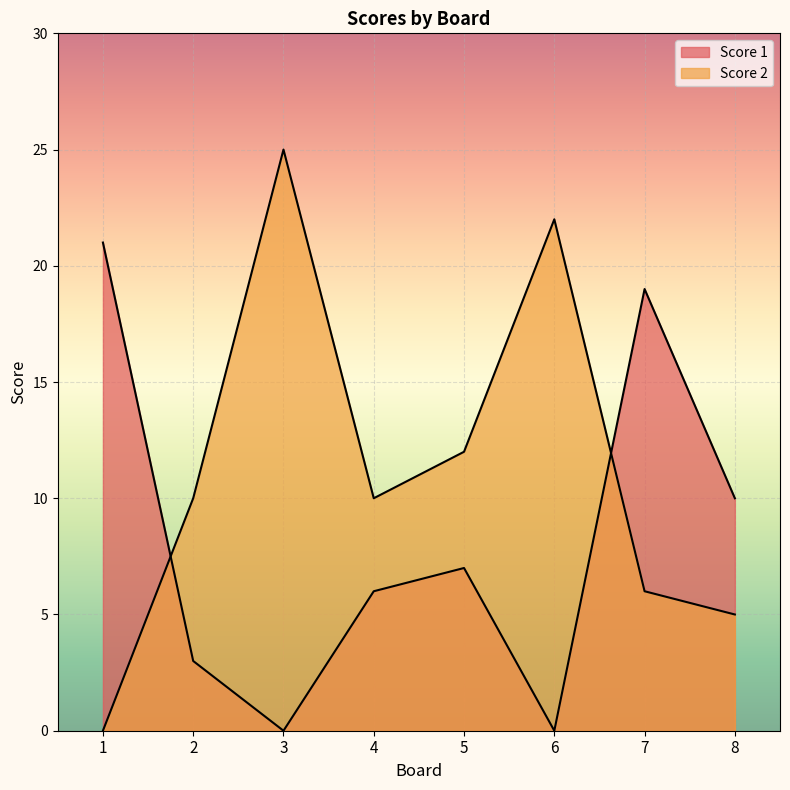

After their last crossing, which series has the higher values: Score 1 or Score 2?

Score 1